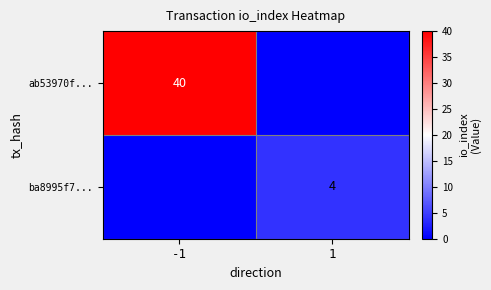

The ab53970f... series shows 26 at -1. True or false?

False